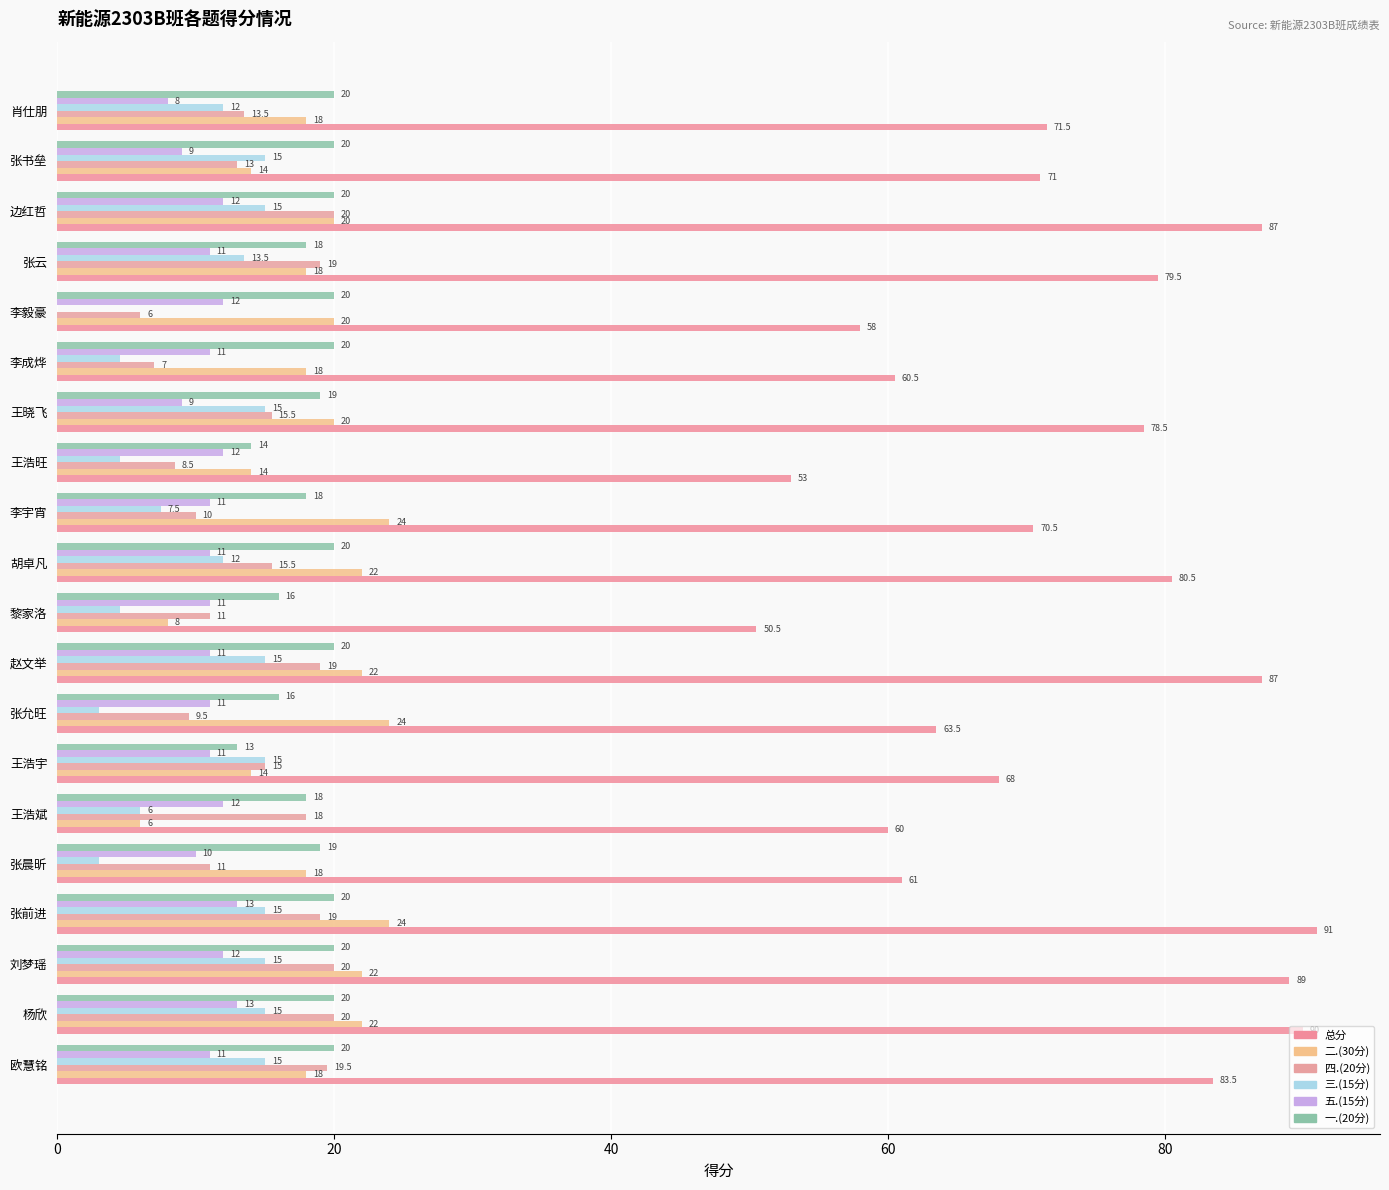

What is the value of the 四.(20分) bar at the 19th from the left?

13.0